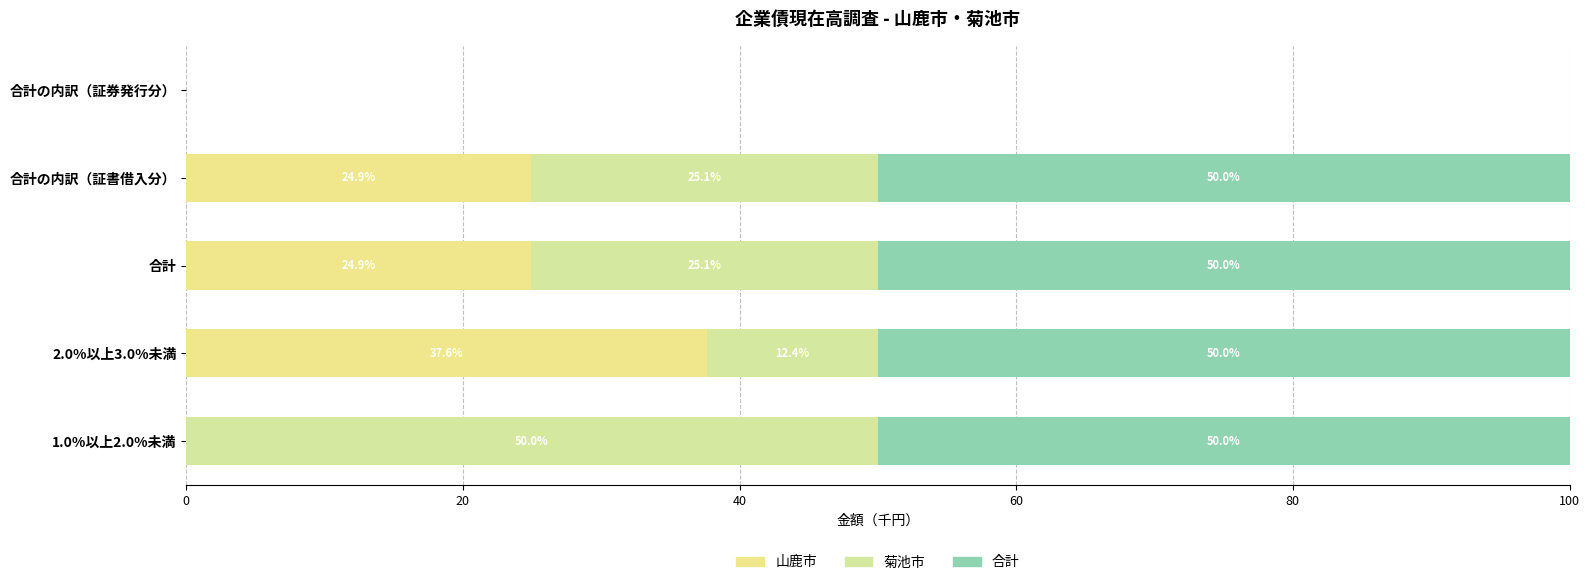

How many series are shown in this chart?

3